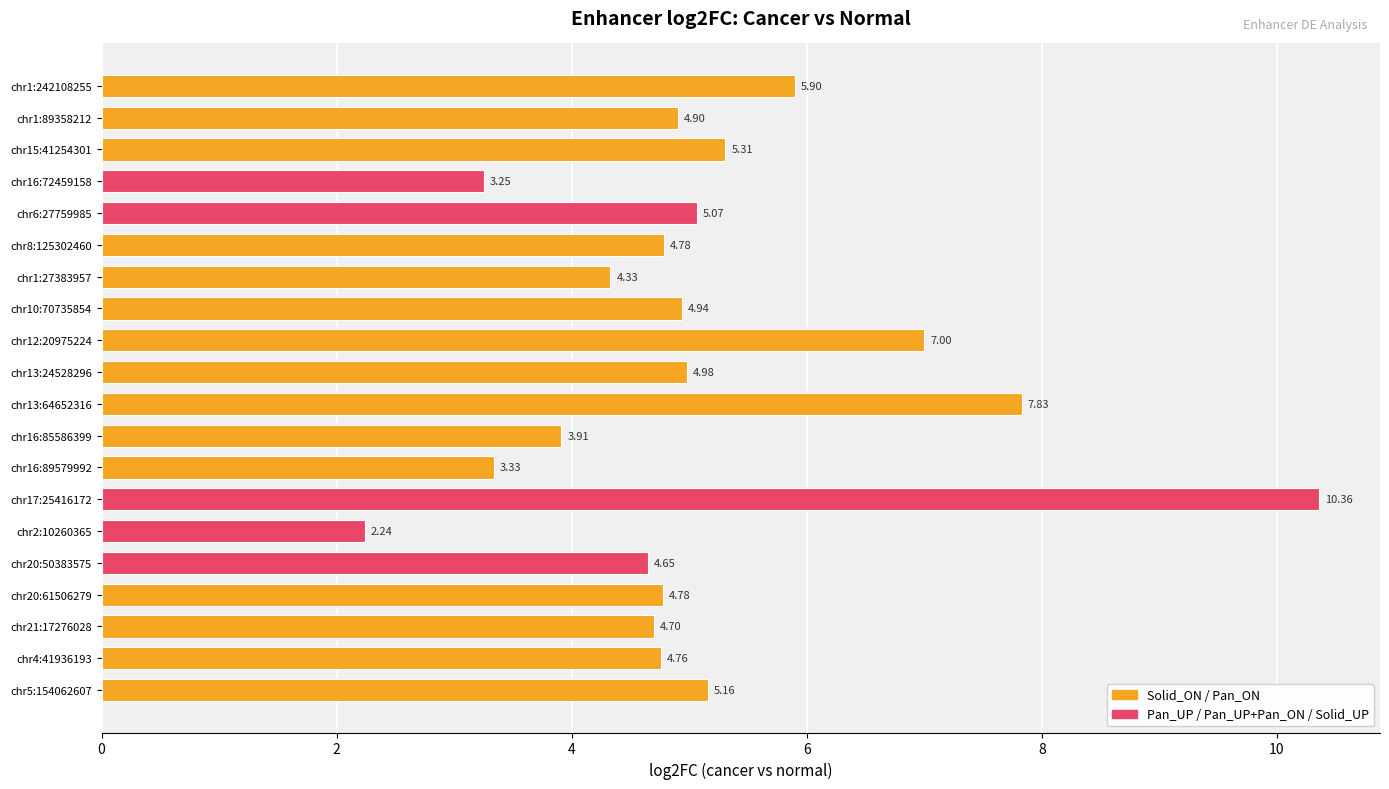

True or false: the data shows 4.8 at chr8:125302460.

True